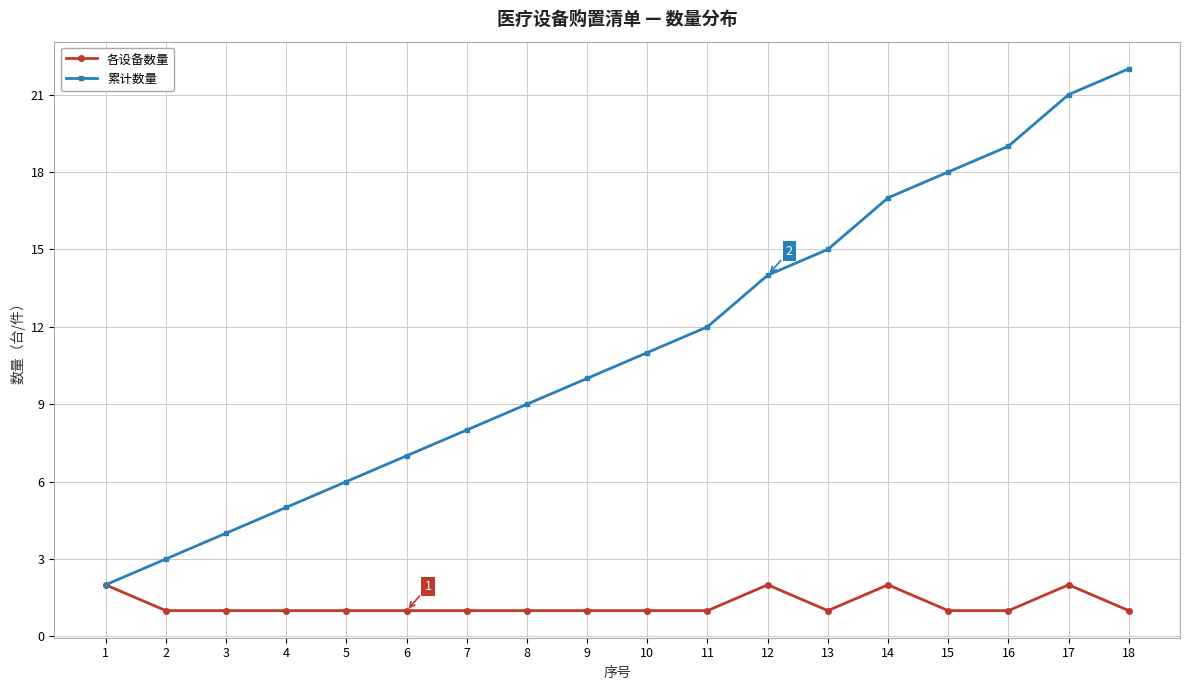

How many series are shown in this chart?

2